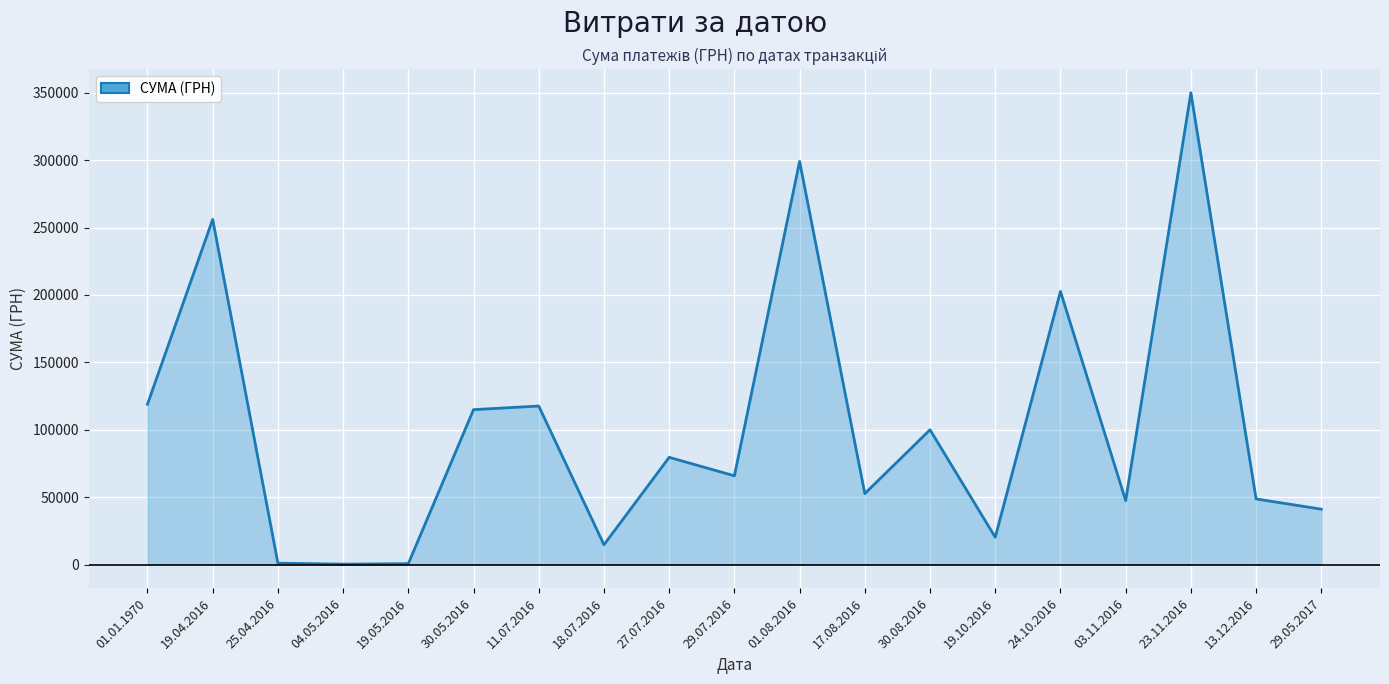

What is the difference between the values at 13.12.2016 and 18.07.2016?

33998.8